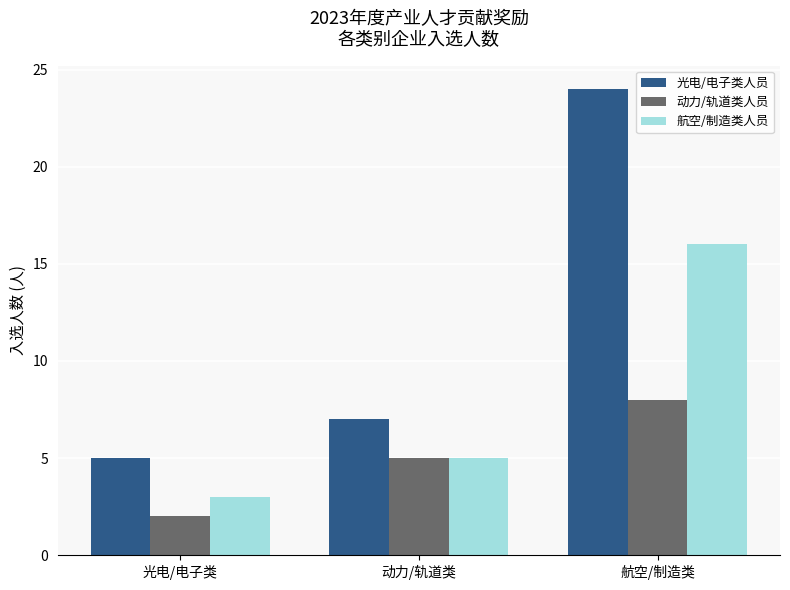

Where is 动力/轨道类人员 nearest to the value 5?

动力/轨道类